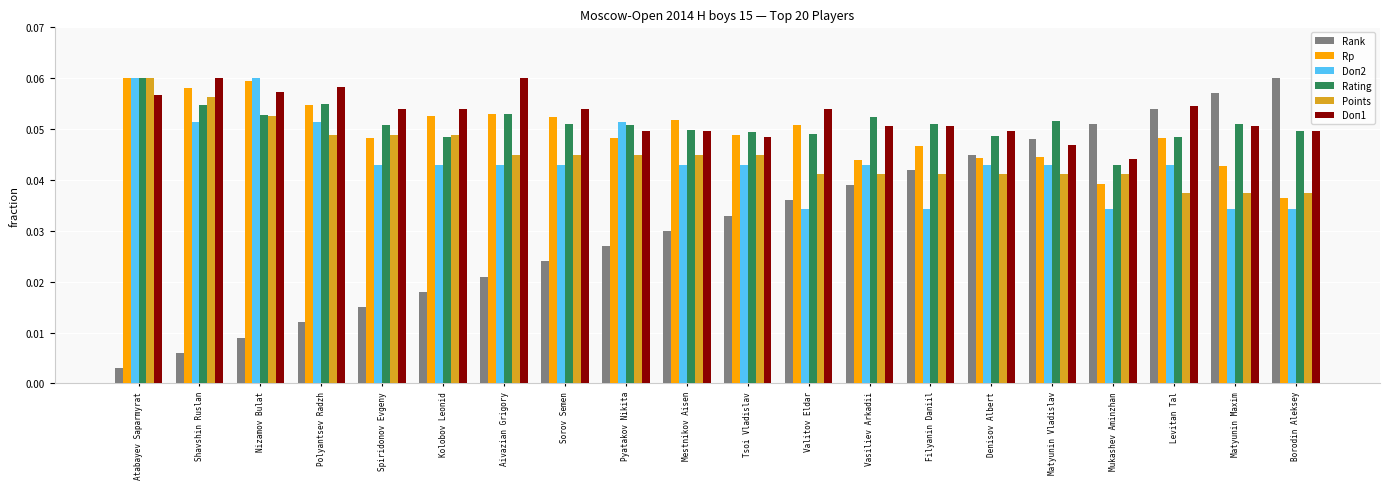

Is the value of Points at Polyantsev Radzh greater than the value of Doп1 at Polyantsev Radzh?

No